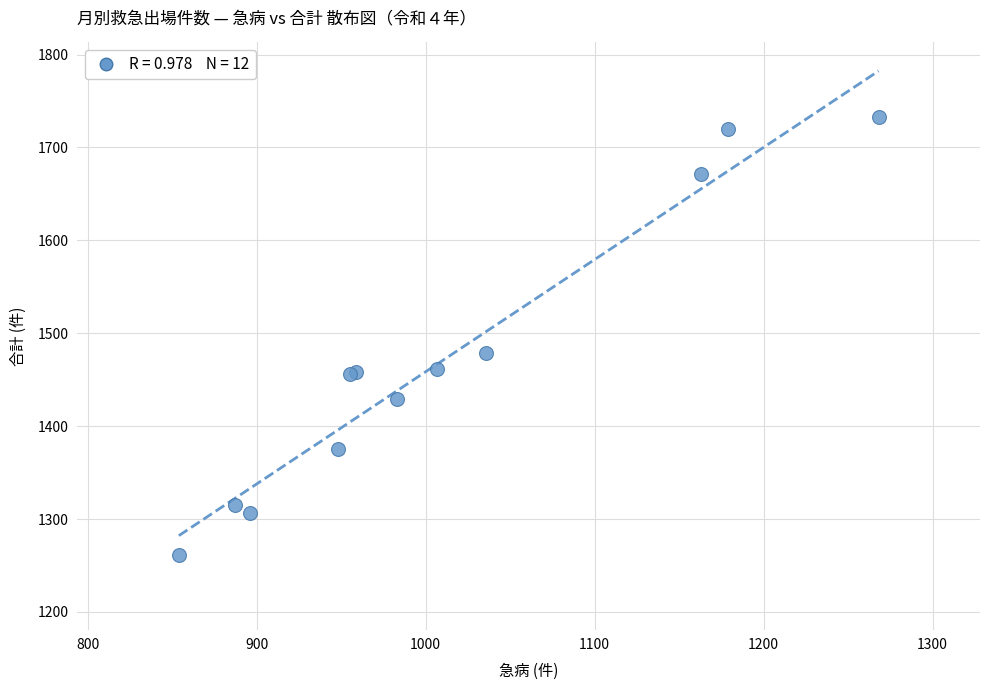

What Y value in the scatter plot is closest to 1497?

1479